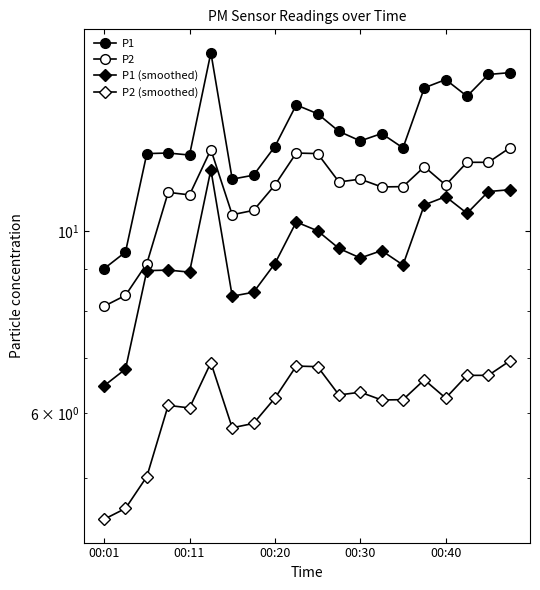

How many data points in P2 (smoothed) are above 6?

15